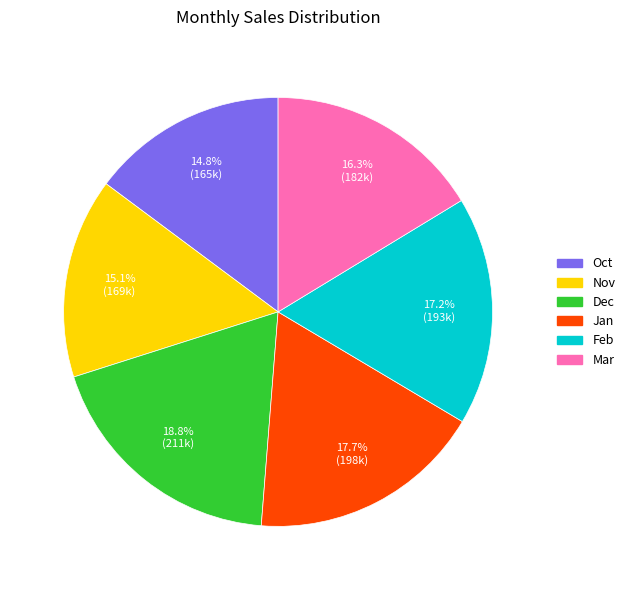

The Jan slice represents 29% of the pie. True or false?

False